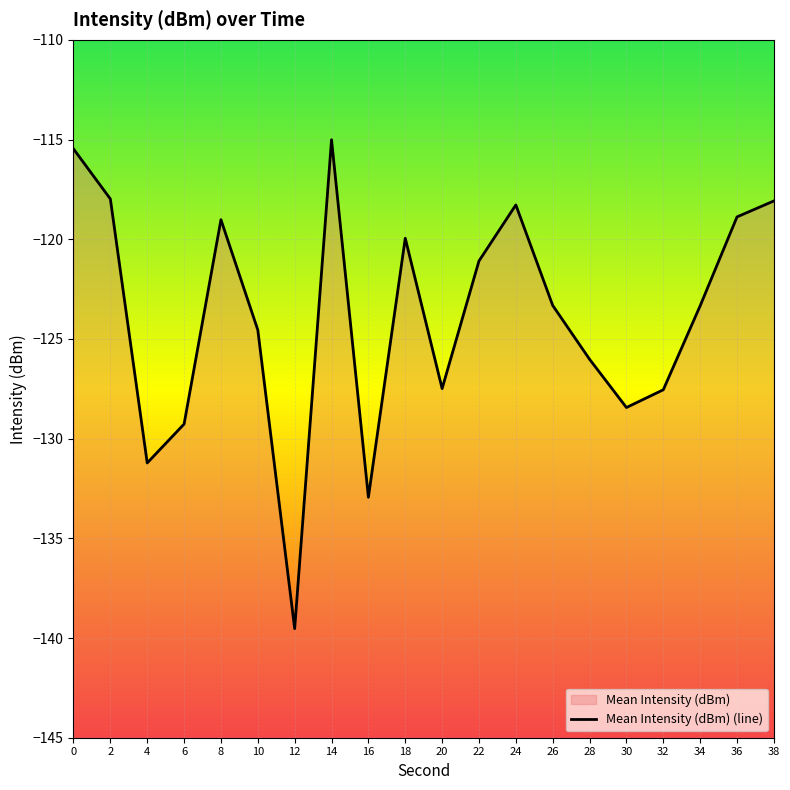

Reading right to left, transcribe all the data shown in this chart.

-118.1	-118.9	-123.3	-127.5	-128.4	-126.0	-123.3	-118.3	-121.1	-127.5	-120.0	-132.9	-115.0	-139.5	-124.5	-119.0	-129.3	-131.2	-118.0	-115.5